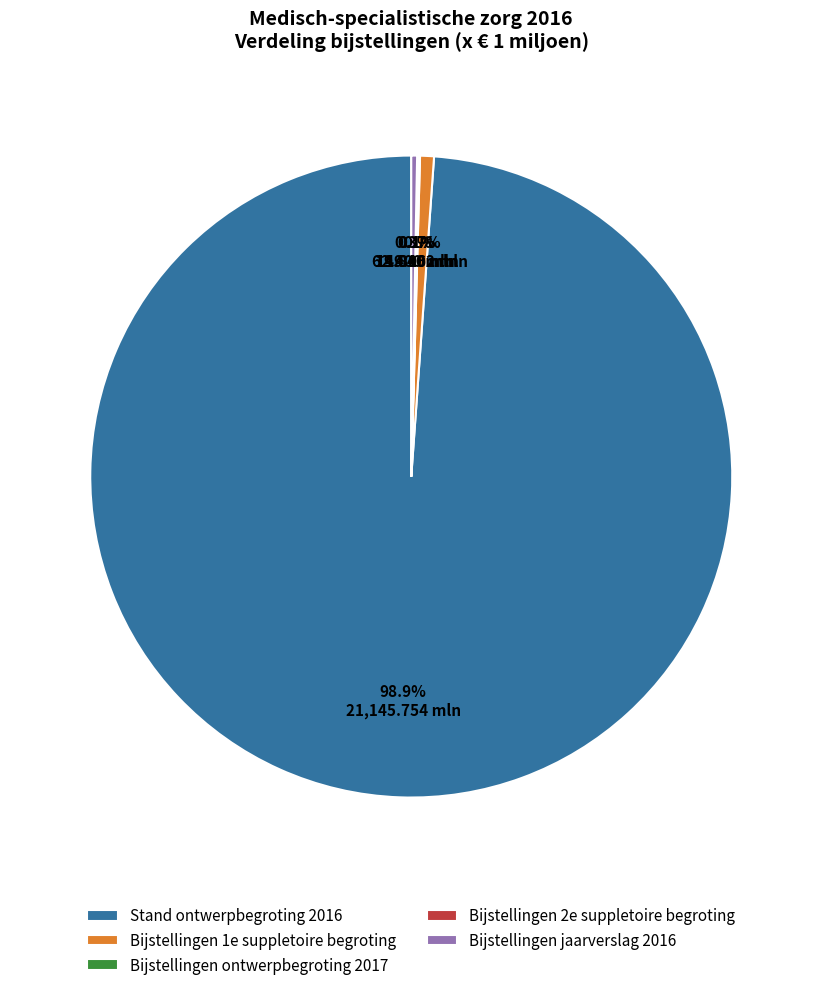

Which category accounts for the majority?

Stand ontwerpbegroting 2016